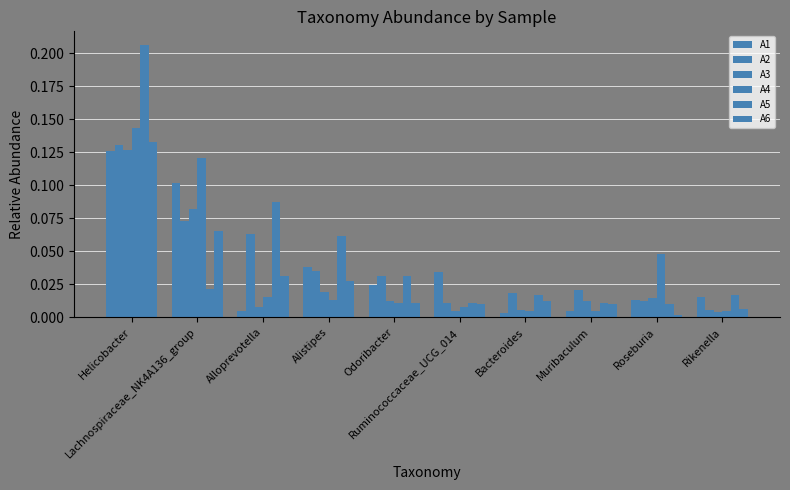

Where is A2 nearest to the value 0?

Rikenella